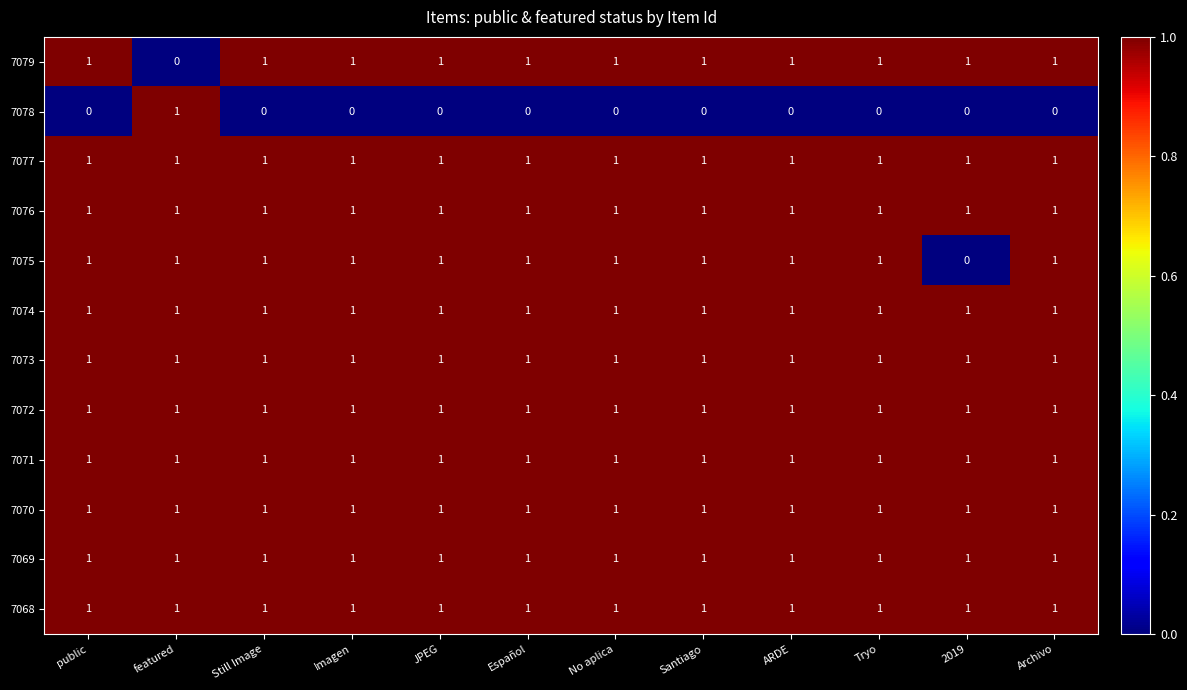

Count the 7075 values in the range 1 to 2.

11